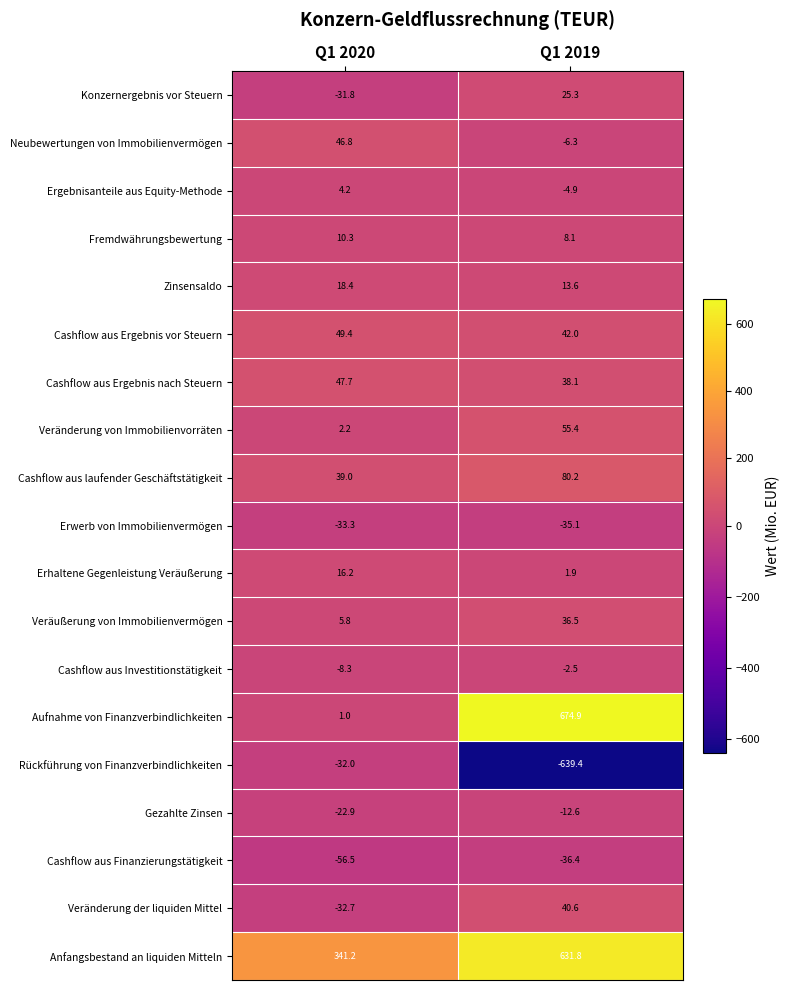

True or false: Gezahlte Zinsen has a value of -22.9 at Q1 2020.

True